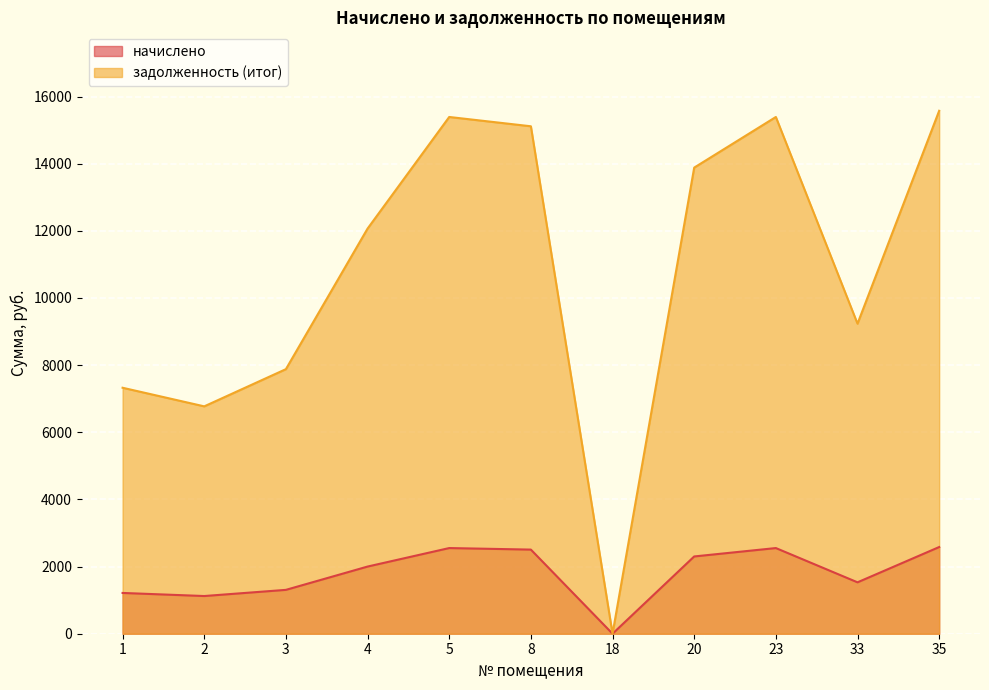

True or false: начислено has a value of 2505.6 at 8.

True